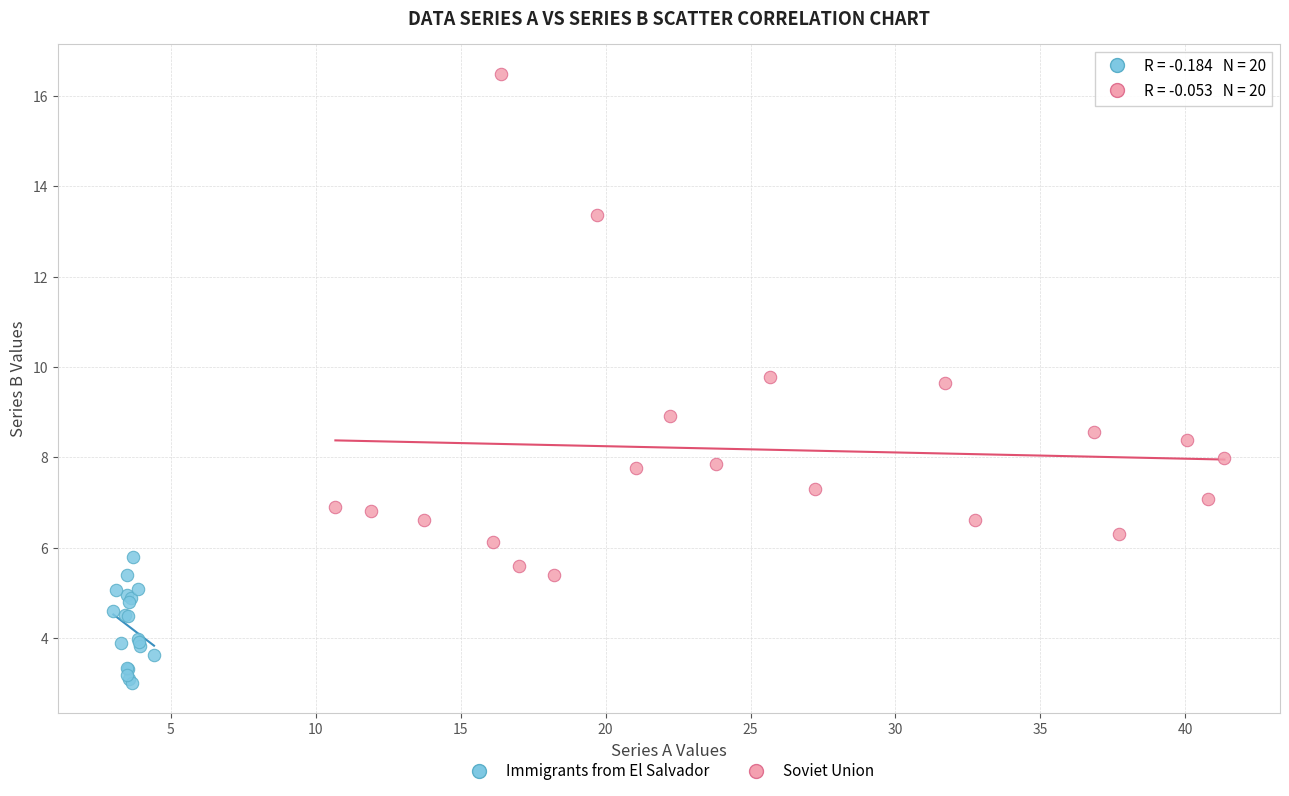

What are all the series names shown in the legend?

Immigrants from El Salvador, Soviet Union